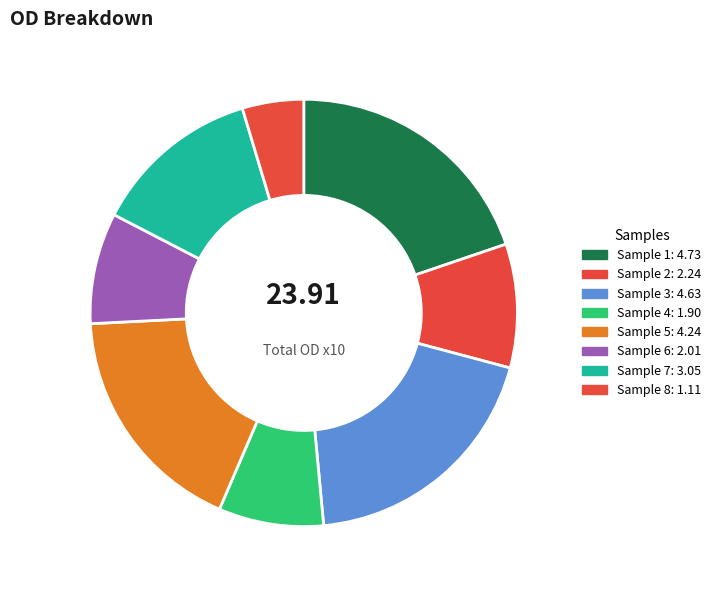

Rank the categories by value from lowest to highest.

Sample 8, Sample 4, Sample 6, Sample 2, Sample 7, Sample 5, Sample 3, Sample 1